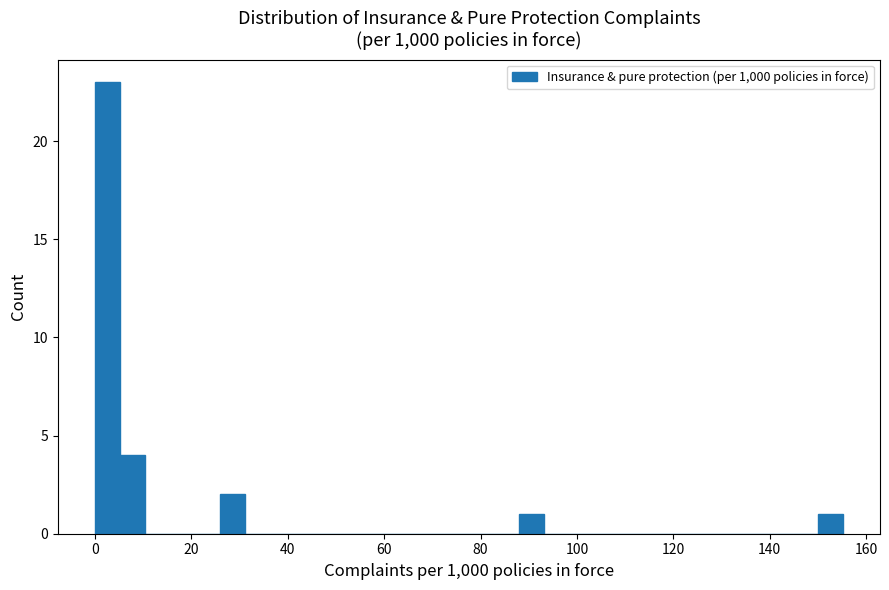

Read against the x-axis, roughly where is the centre of the tallest bar?

2